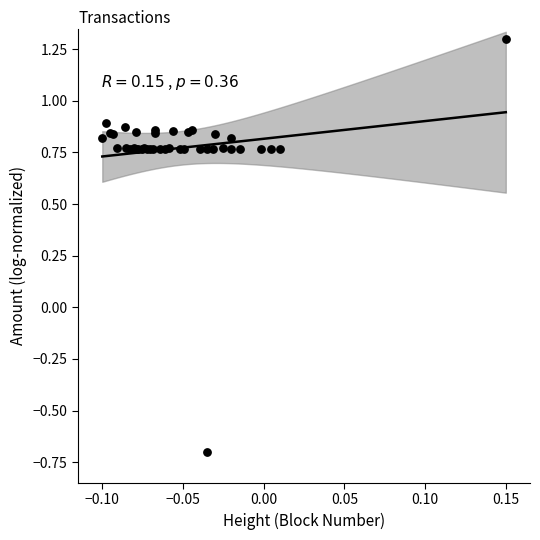

What Y value in the scatter plot is closest to 0?

-0.7